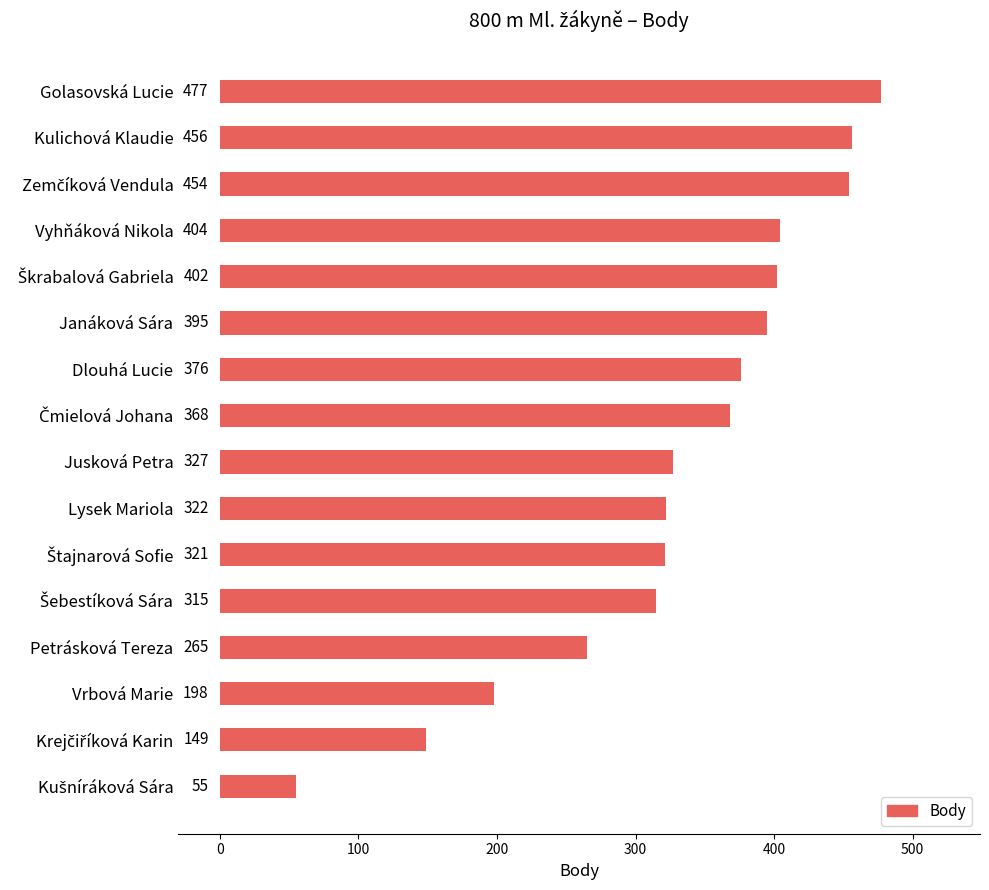

Reading top to bottom, transcribe all the data shown in this chart.

477	456	454	404	402	395	376	368	327	322	321	315	265	198	149	55